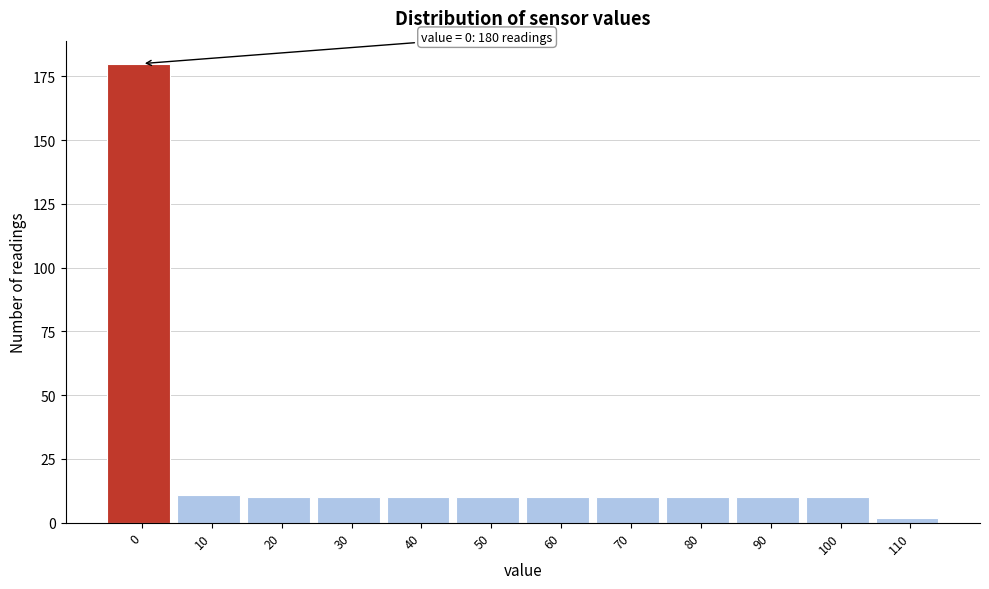

Reading right to left, what are all the values shown in this chart?

110=2	100=10	90=10	80=10	70=10	60=10	50=10	40=10	30=10	20=10	10=11	0=180